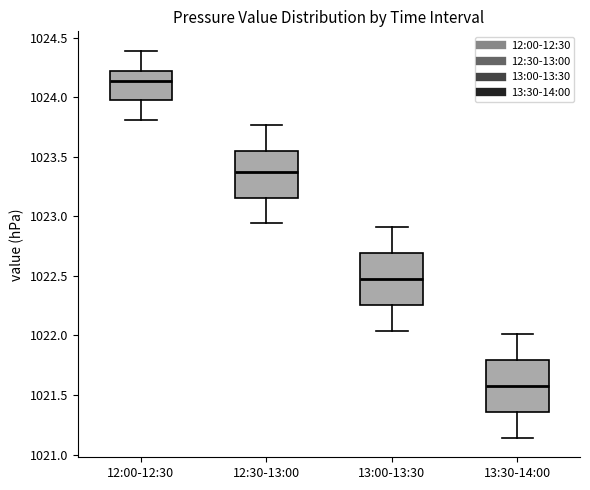

Reading left to right, read every box against the y-axis: the position of its median line, the range the box covers, and the ends of its whiskers. The values are not printed on the chart, so give them approximately, as read against the axis.

12:00-12:30: median 1024.15, box 1024.00 to 1024.20, whiskers 1023.80 to 1024.40
12:30-13:00: median 1023.40, box 1023.15 to 1023.55, whiskers 1022.95 to 1023.75
13:00-13:30: median 1022.50, box 1022.25 to 1022.70, whiskers 1022.05 to 1022.90
13:30-14:00: median 1021.60, box 1021.35 to 1021.80, whiskers 1021.15 to 1022.00